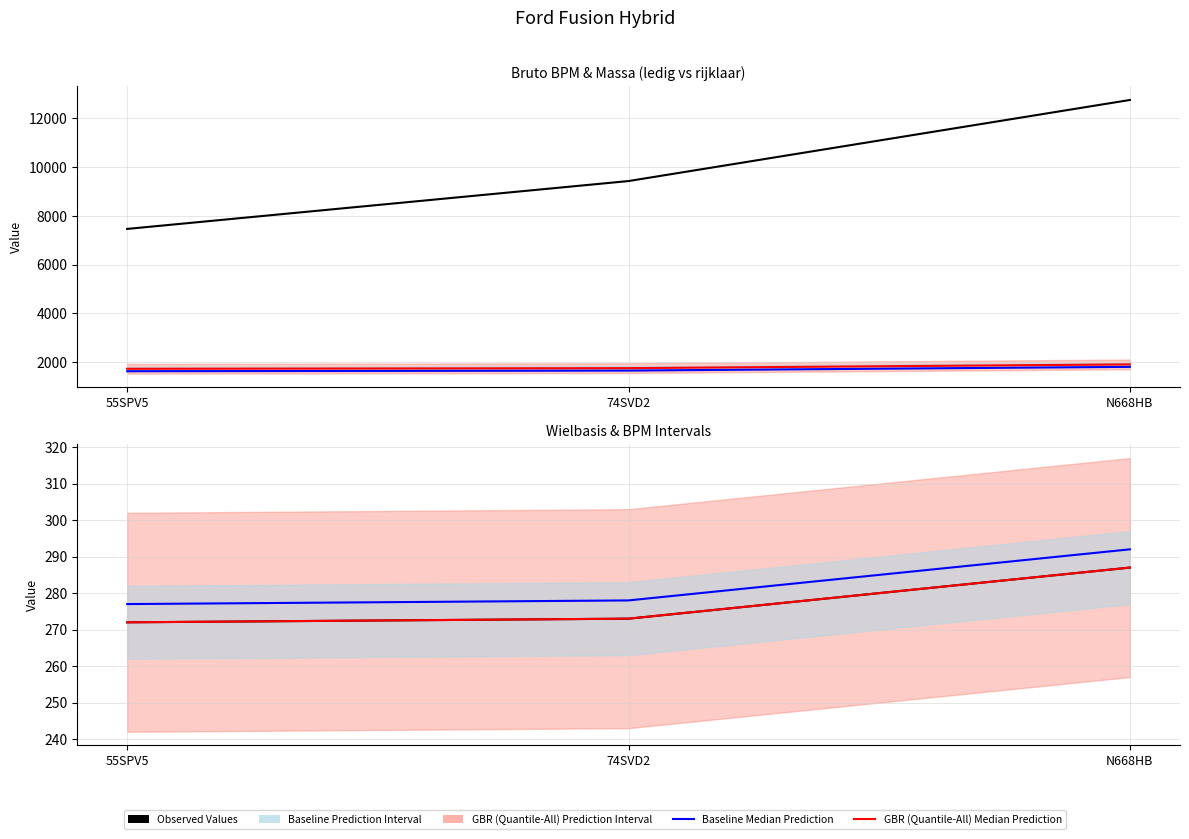

Which series has the widest spread of values?

Observed Values (bruto_bpm)